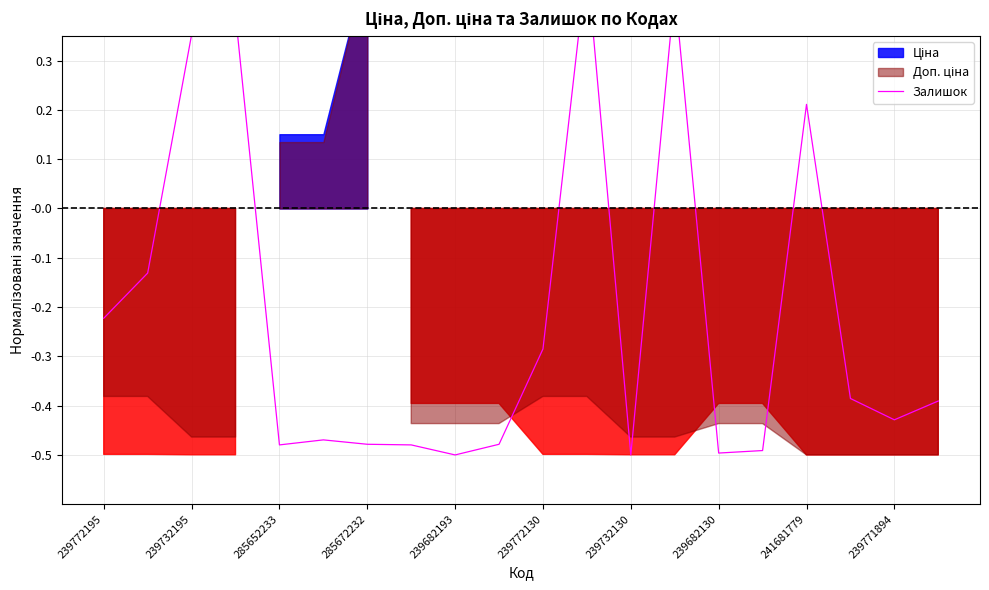

At which category does the chart reach its minimum across all series?

239682193